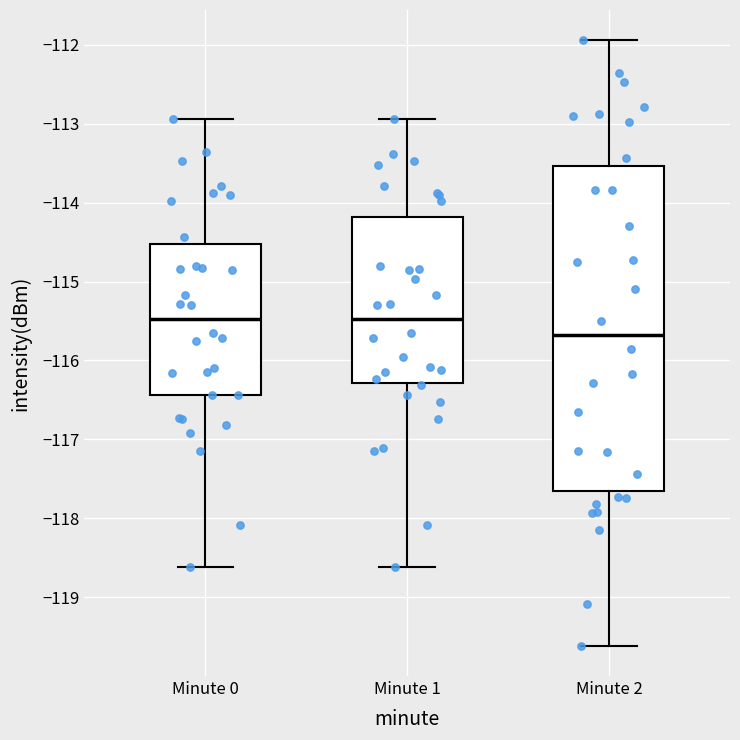

Comparing the boxes themselves (not the whiskers), which one is the tallest?

Minute 2